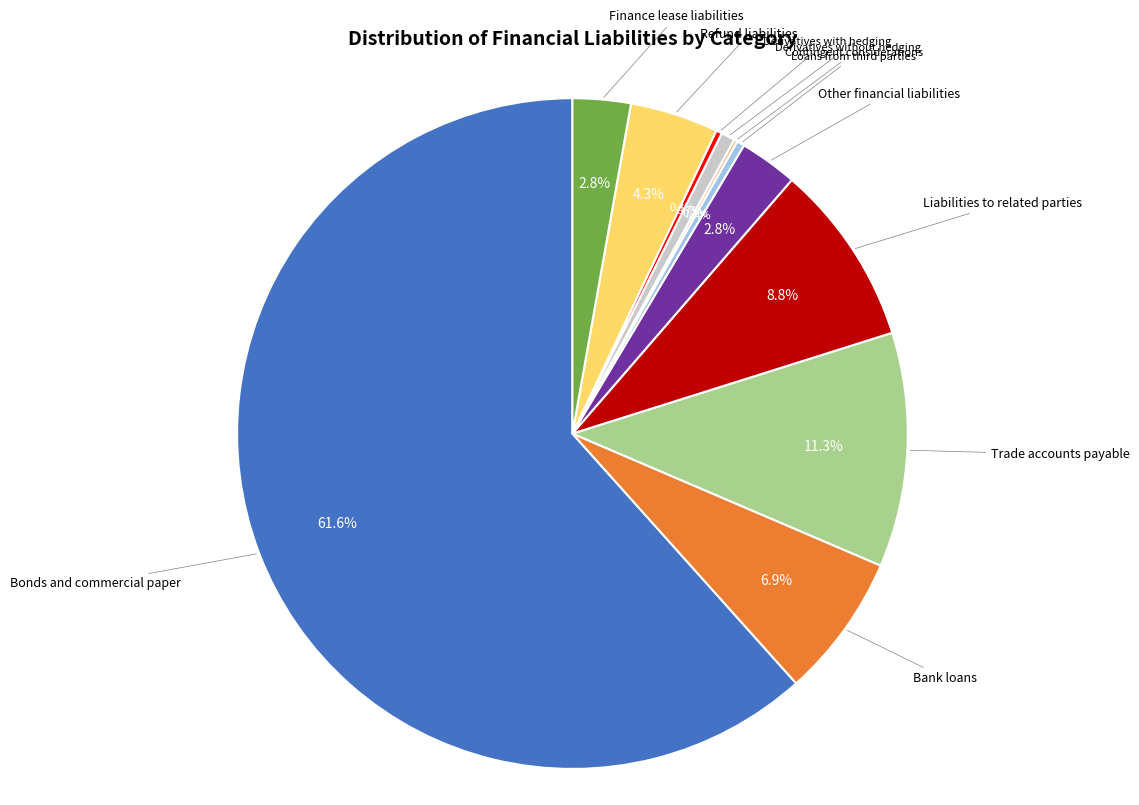

To the nearest percent, what is the difference between the largest and smallest slice percentages?

61%